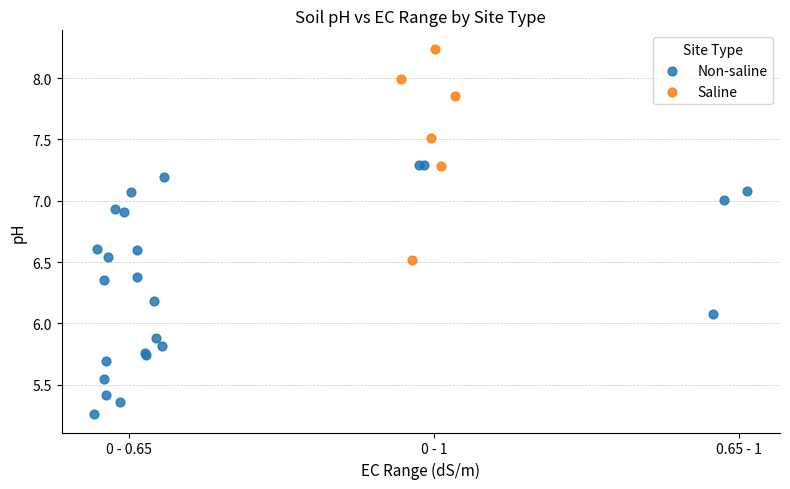

Which series has the largest Y range (max minus min)?

Non-saline